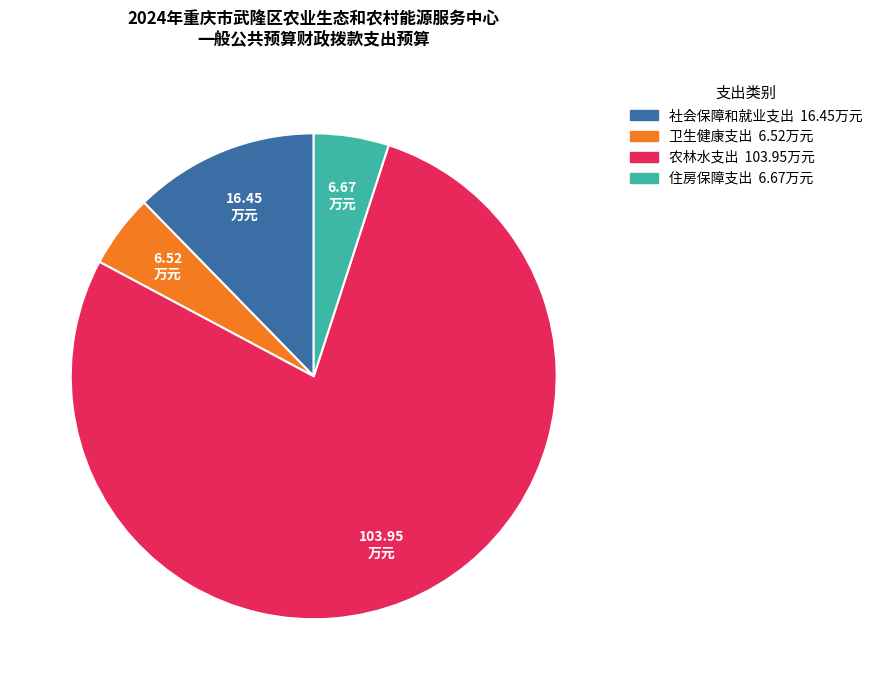

Which slice represents more than half of the pie?

农林水支出